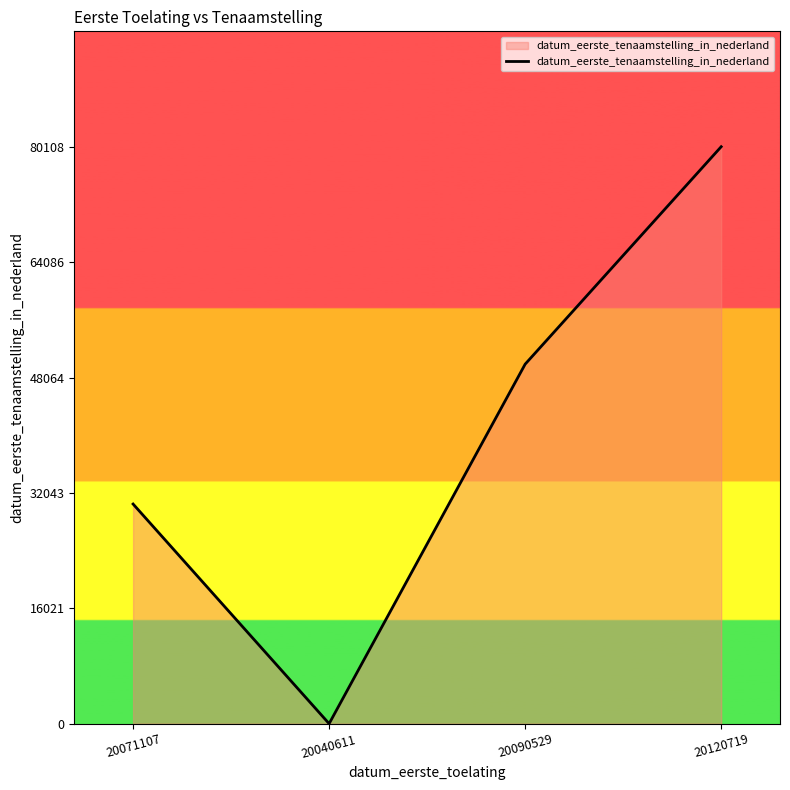

Approximately how many times larger is the value at 20071107 compared to 20090529?

0.6